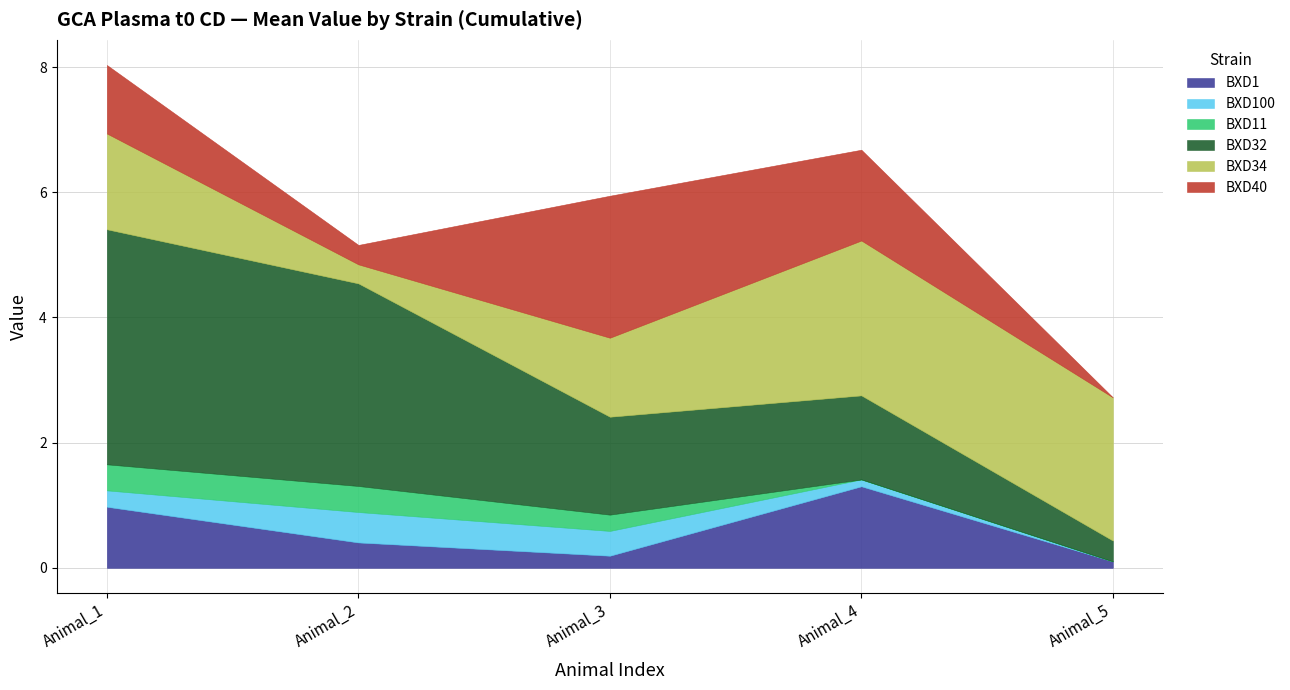

Reading left to right, what are all the values shown in this chart?

BXD1: Animal_1=1.0	Animal_2=0.4	Animal_3=0.2	Animal_4=1.3	Animal_5=0.1
BXD100: Animal_1=0.3	Animal_2=0.5	Animal_3=0.4	Animal_4=0.1	Animal_5=0.0
BXD11: Animal_1=0.4	Animal_2=0.4	Animal_3=0.3	Animal_4=0.0	Animal_5=0.0
BXD32: Animal_1=3.8	Animal_2=3.2	Animal_3=1.6	Animal_4=1.3	Animal_5=0.3
BXD34: Animal_1=1.5	Animal_2=0.3	Animal_3=1.3	Animal_4=2.5	Animal_5=2.3
BXD40: Animal_1=1.1	Animal_2=0.3	Animal_3=2.3	Animal_4=1.4	Animal_5=0.0